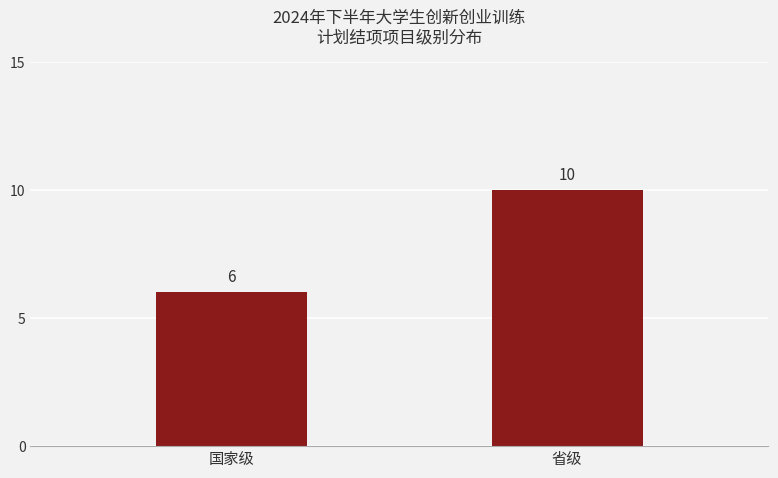

What is the smallest value displayed?

6